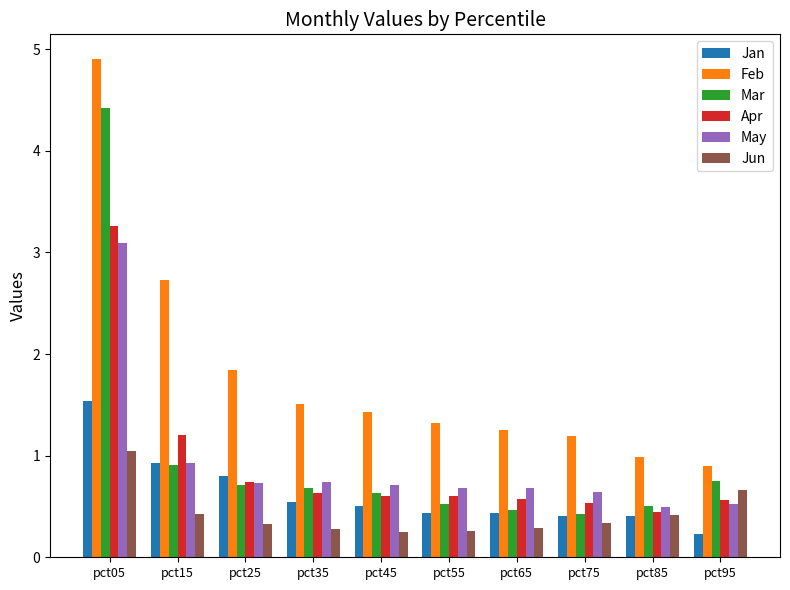

What is the value of the Feb bar at the 1st from the left?

4.9